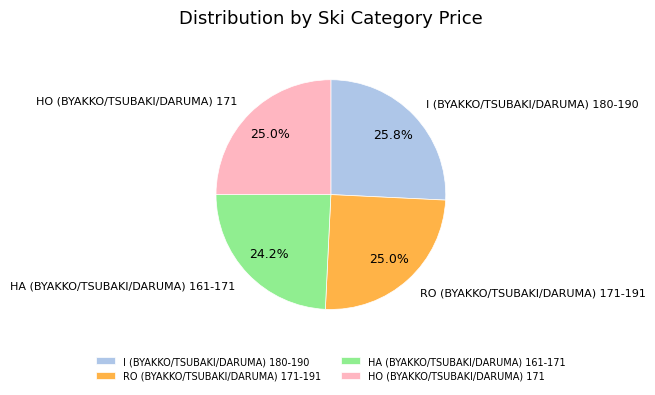

How many slices are in this pie chart?

4